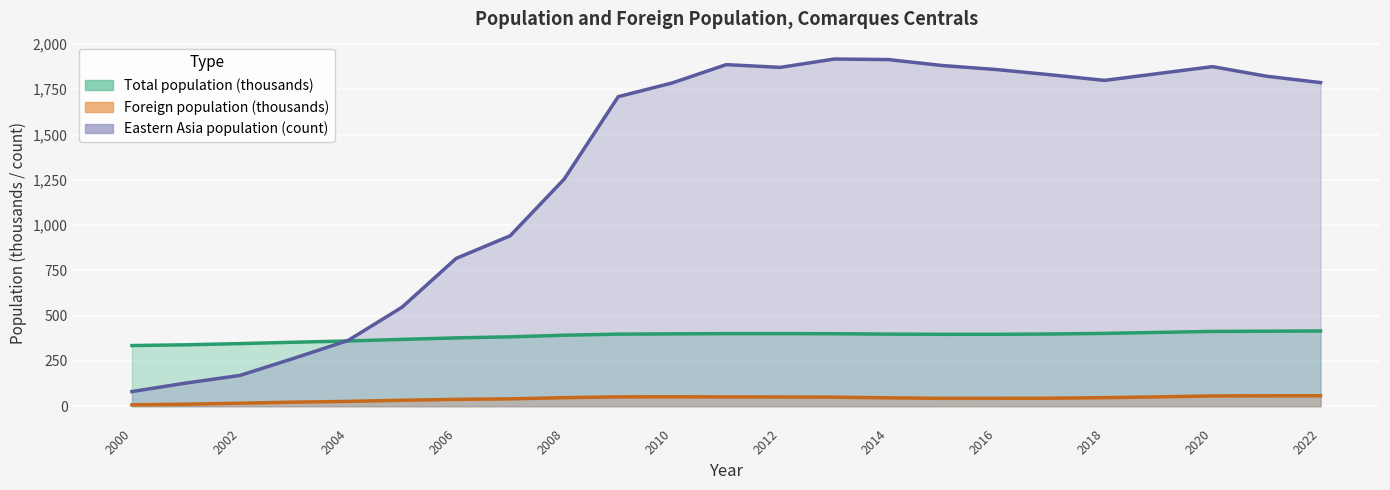

True or false: Foreign population and Eastern Asia (count) intersect in this chart.

False